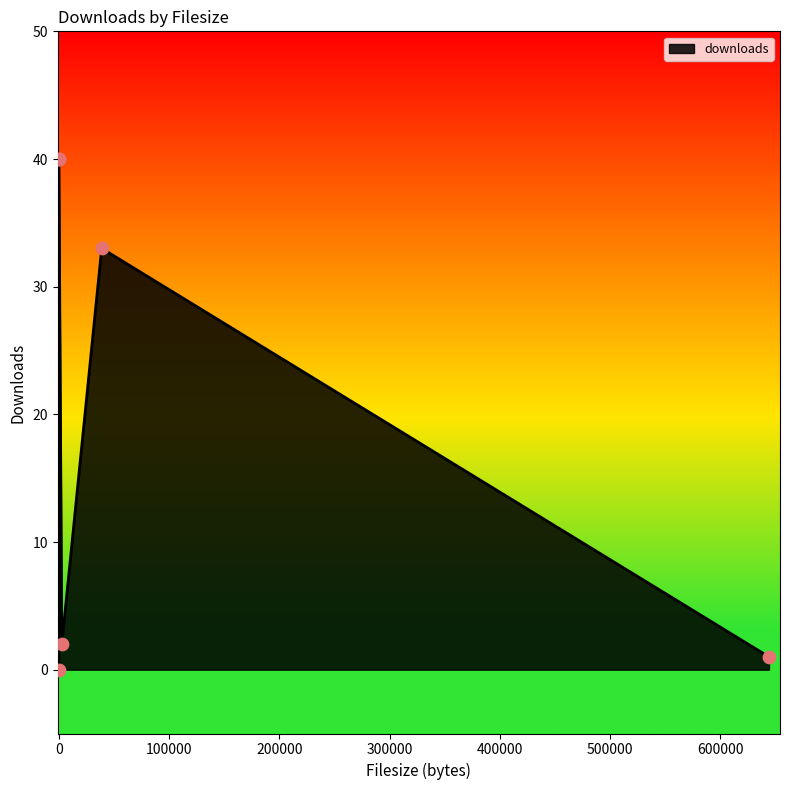

Which has a higher value, 2664 or 644123?

2664